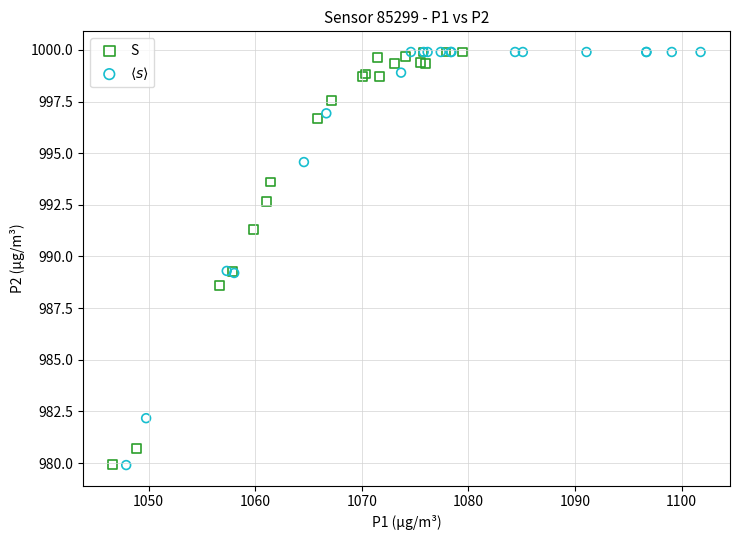

What are all the series names shown in the legend?

S, $\langle s \rangle$